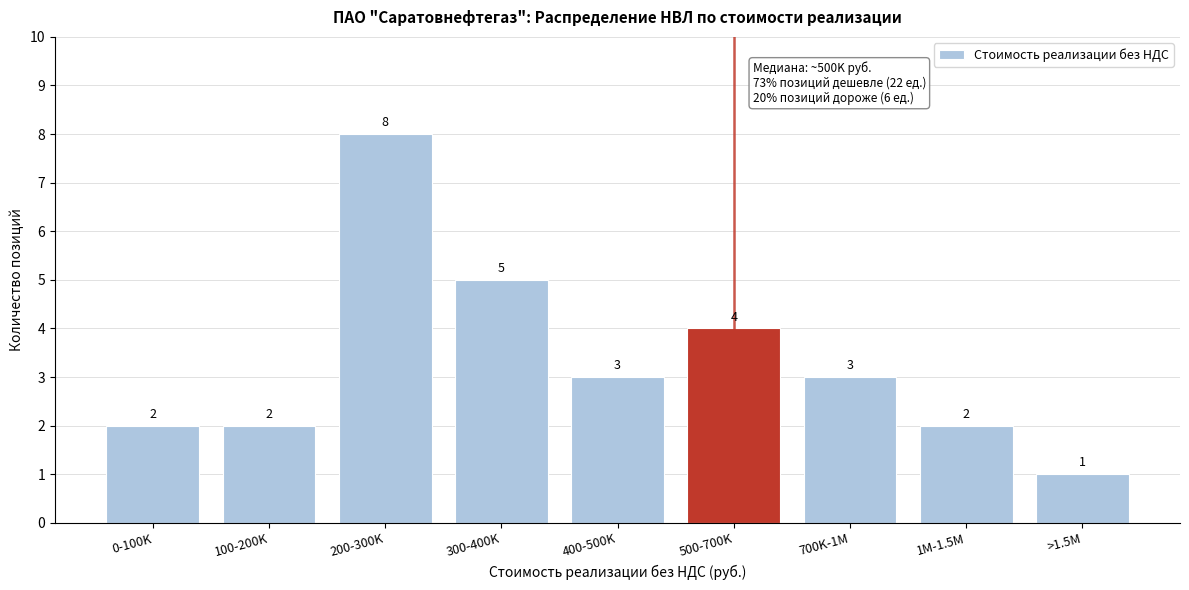

Reading left to right, transcribe all the data shown in this chart.

0-100K=2	100-200K=2	200-300K=8	300-400K=5	400-500K=3	500-700K=4	700K-1M=3	1M-1.5M=2	>1.5M=1